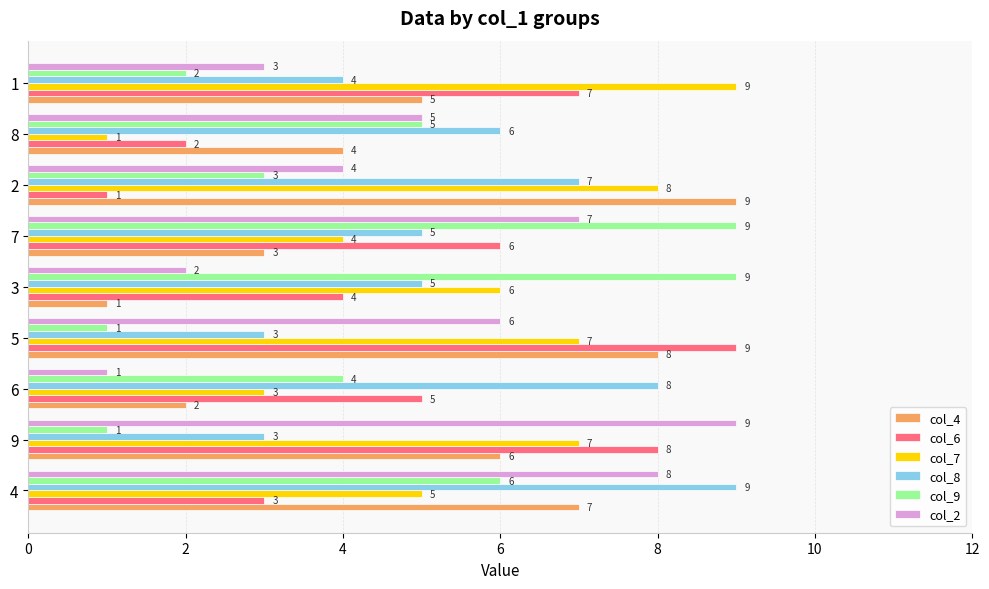

What is the total value across all series at 4?

38